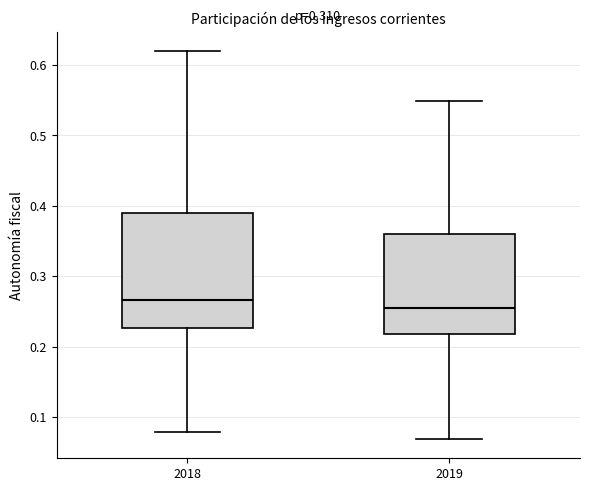

Which box's median line is the highest?

2018